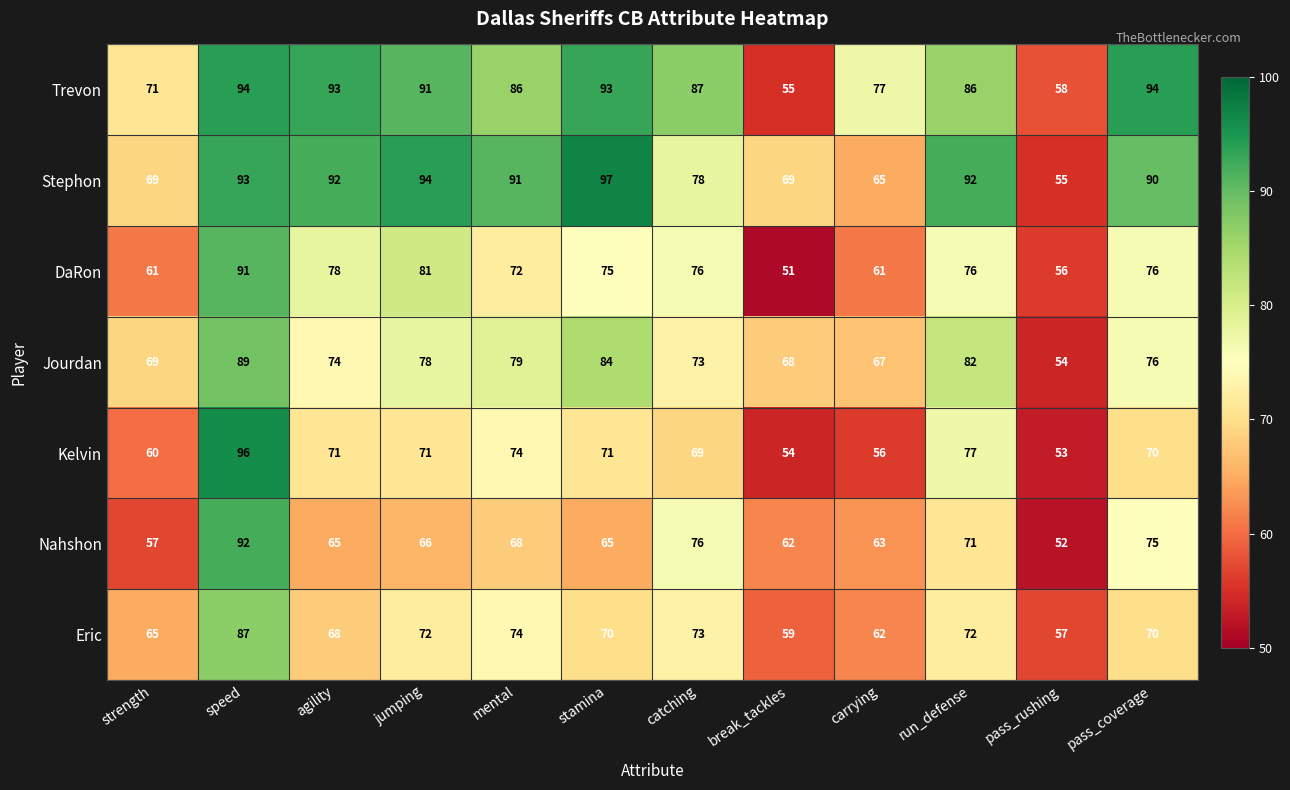

What is the difference between the highest and lowest values at jumping?

28